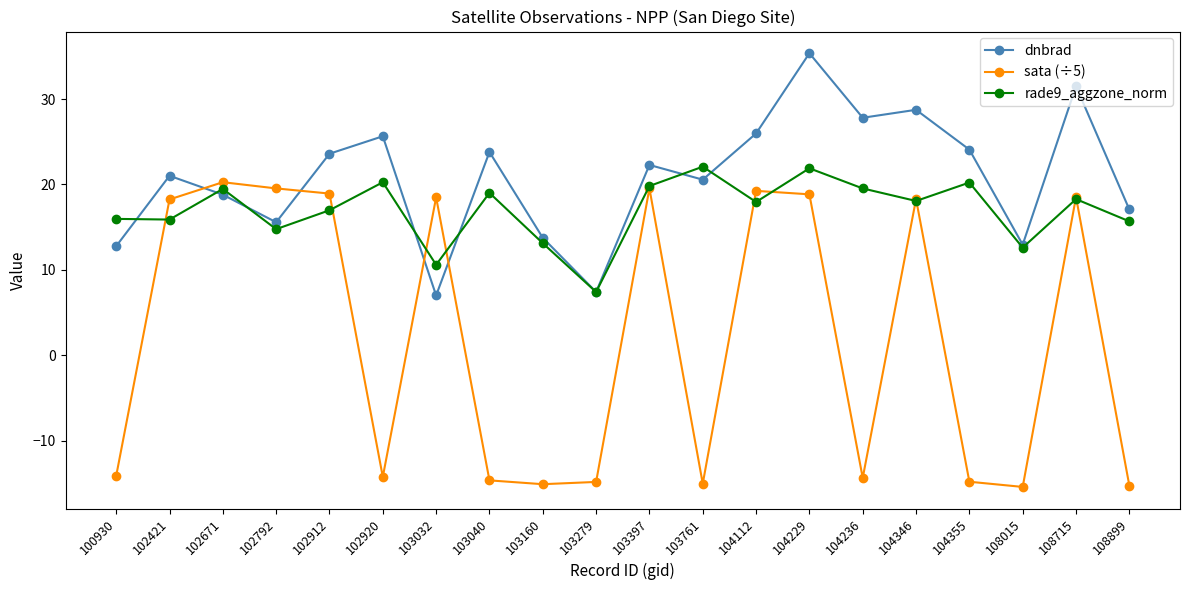

What is the spread (max minus min) of values at 104112?

8.0